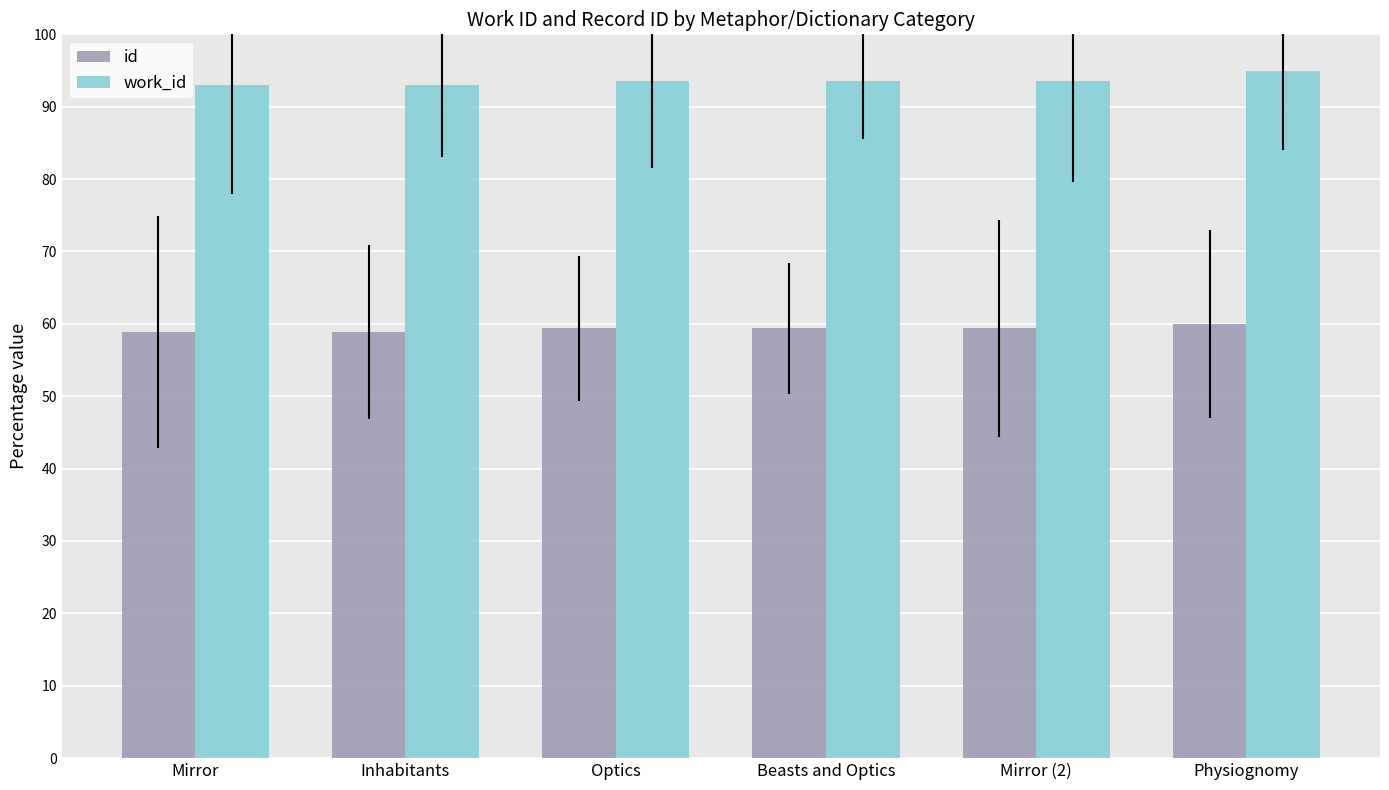

What is the label of the 1st bar from the left?

Mirror